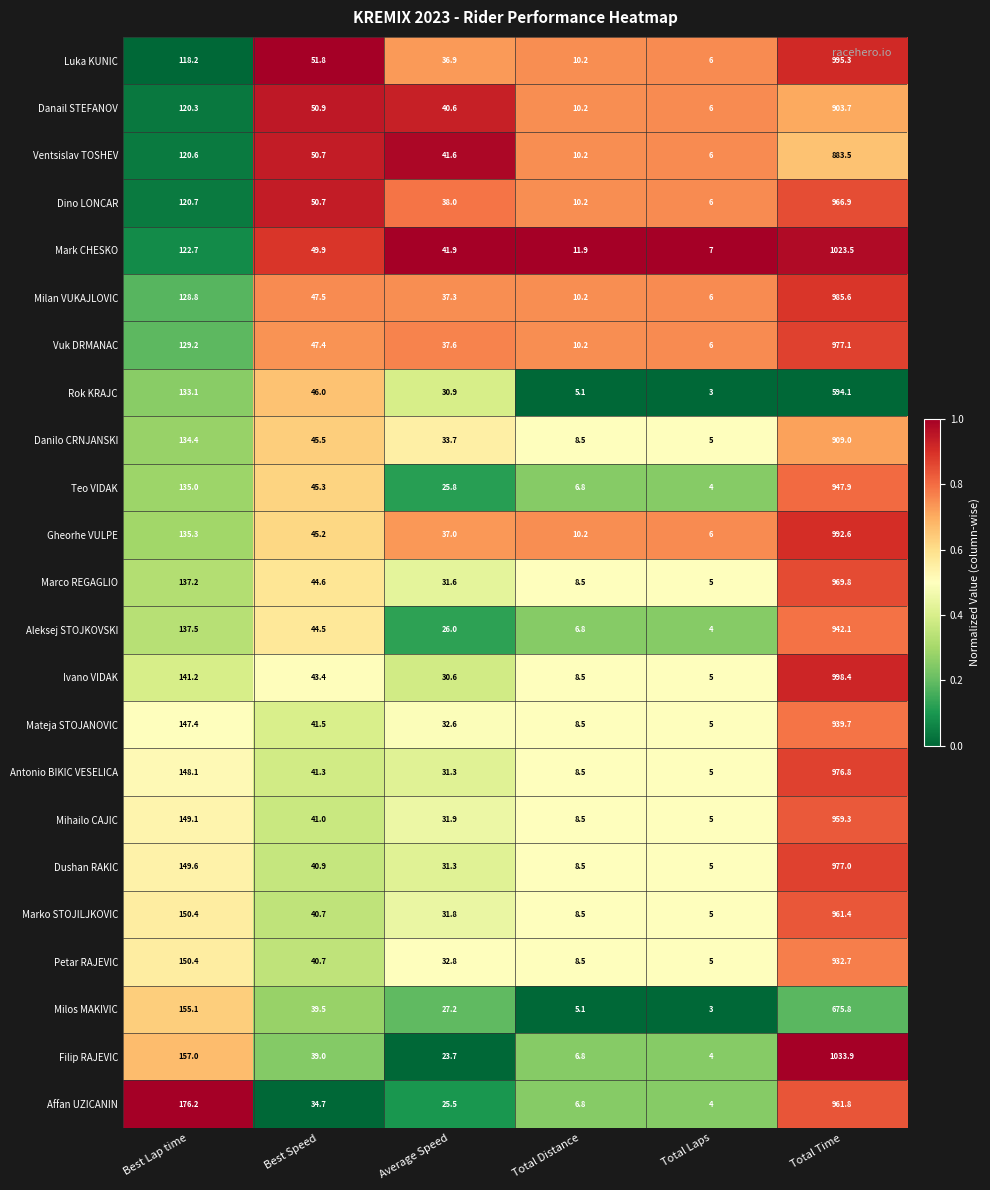

What is the smallest value displayed?

3.0